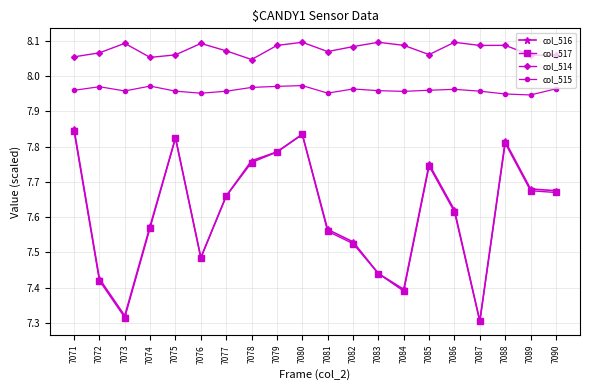

Is this an area chart (filled region under the line)?

No